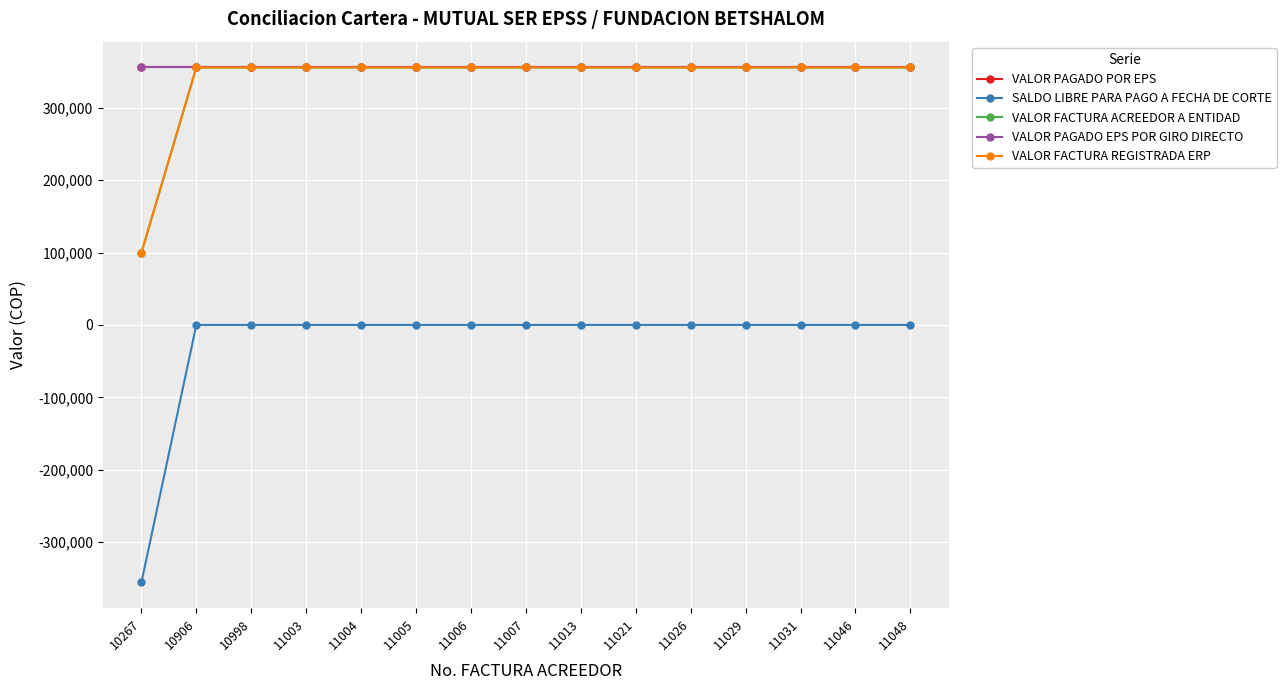

Is the value of SALDO LIBRE PARA PAGO A FECHA DE CORTE at 11003 greater than the value of VALOR PAGADO EPS POR GIRO DIRECTO at 10267?

No